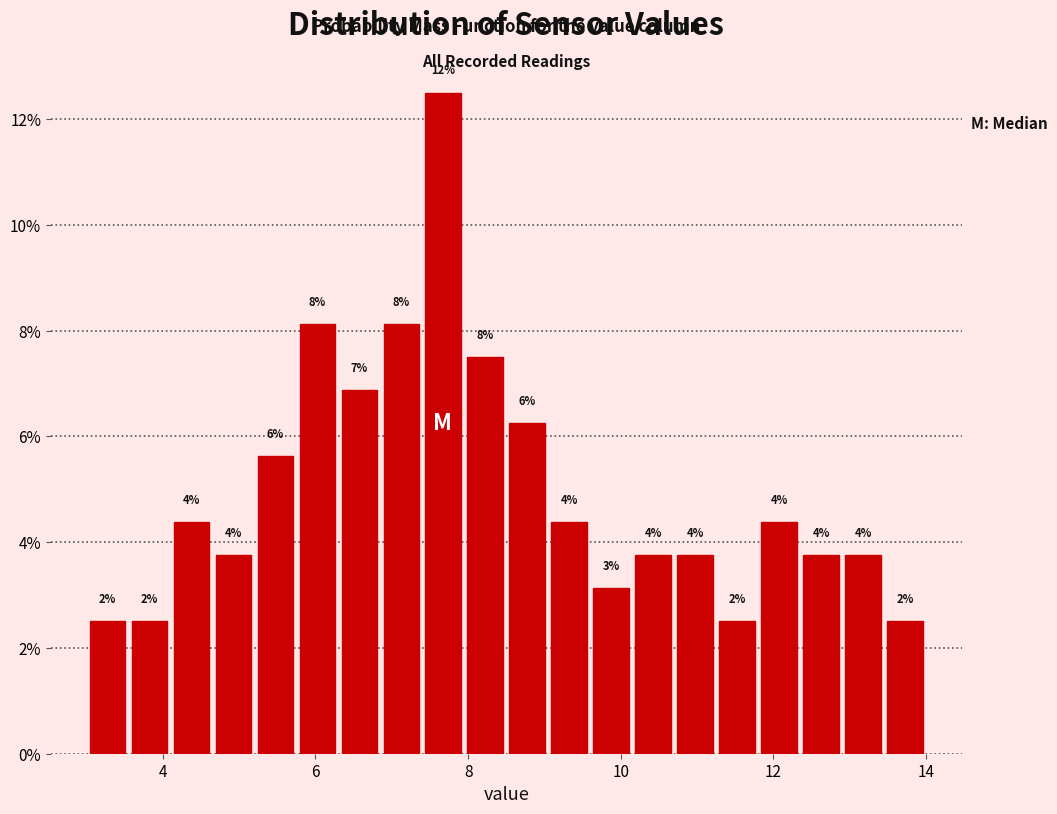

Read against the x-axis, roughly where is the centre of the tallest bar?

7.6